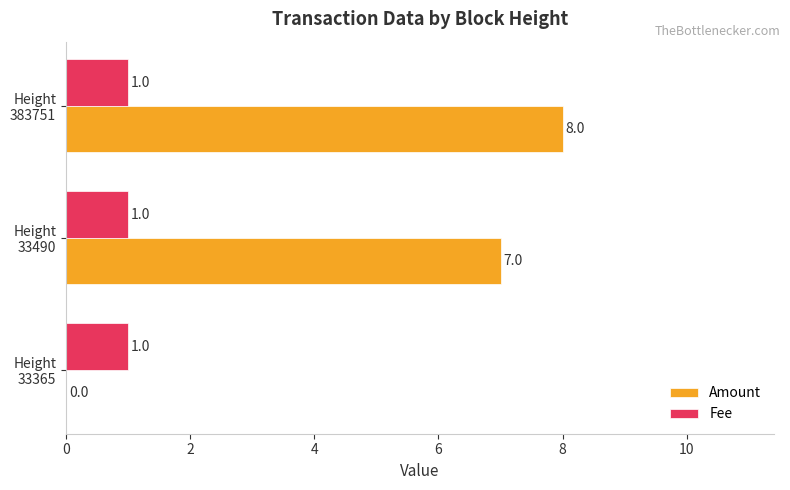

What is the sum of all Fee values?

3